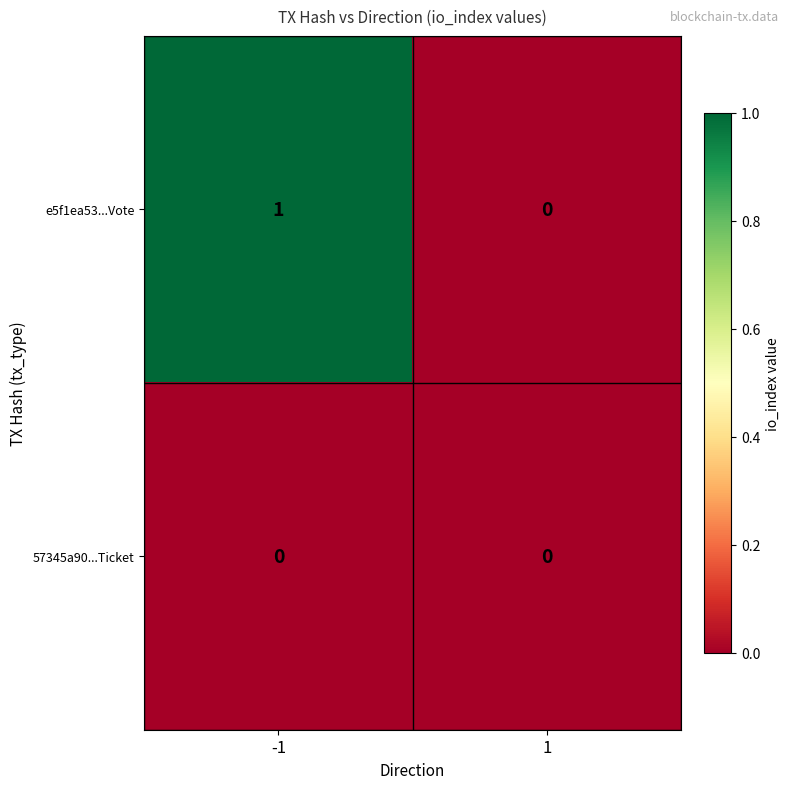

Which series has the widest spread of values?

e5f1ea53...Vote